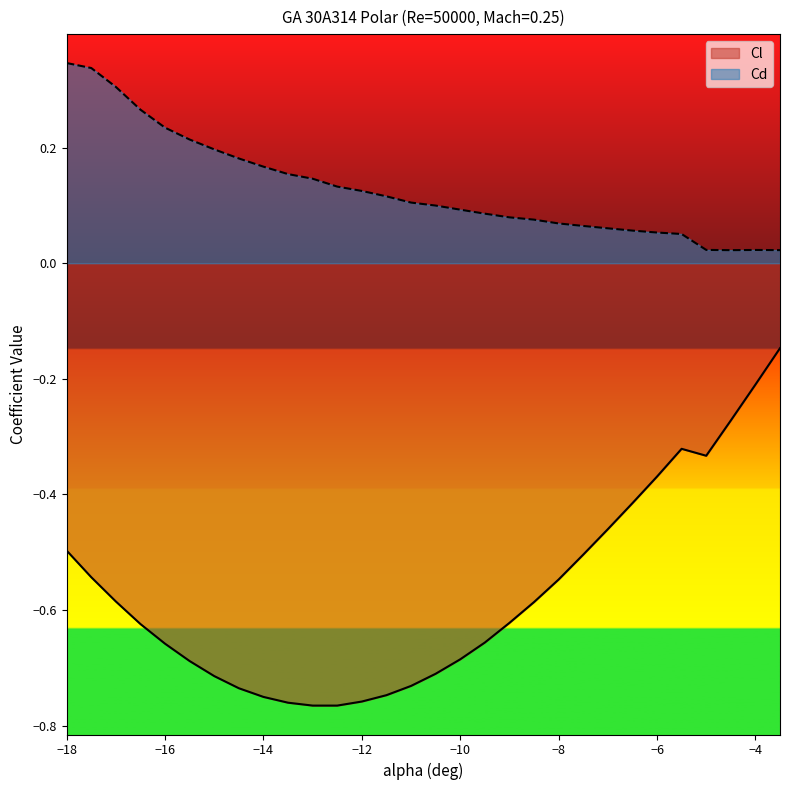

What is the maximum value for Cl?

-0.1